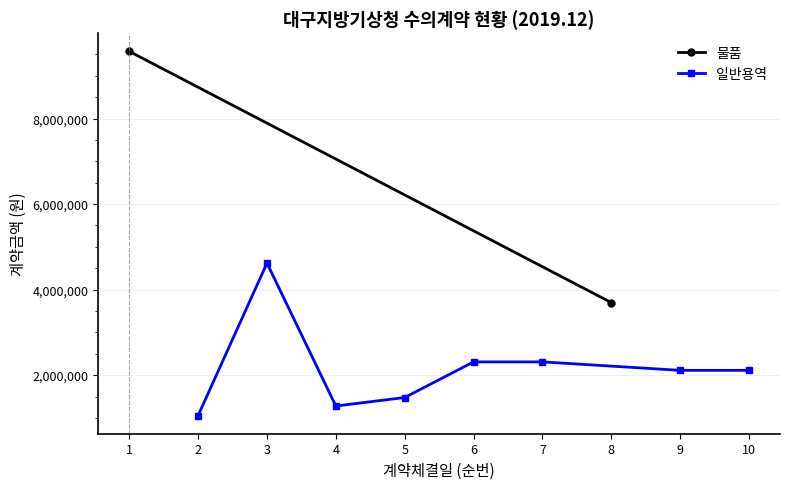

What is the value of the 일반용역 point at the 5th from the left?

2310000